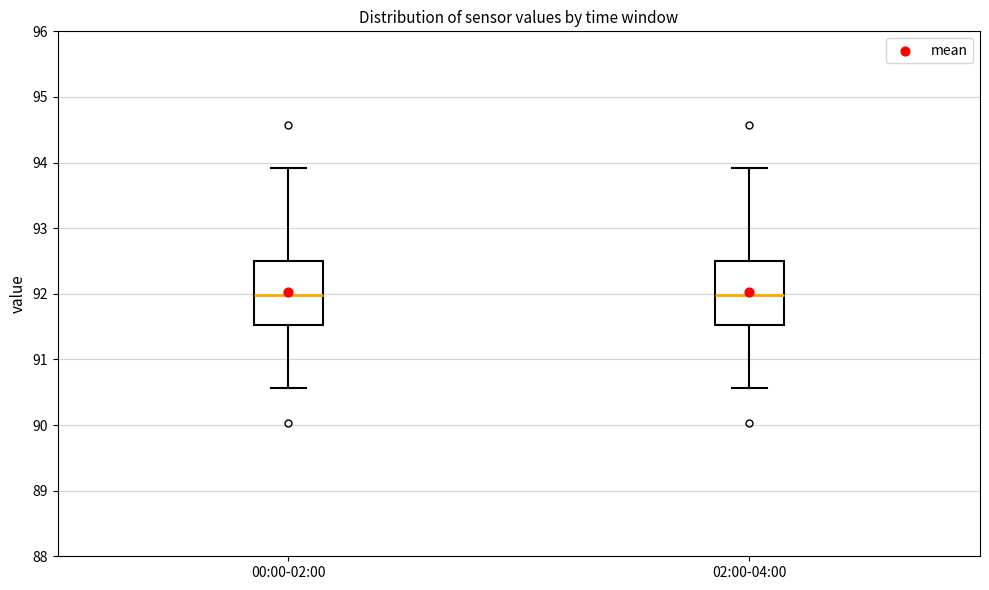

Where does the median line of the box for 02:00-04:00 sit on the y-axis? The values are not printed on the chart, so give them approximately, as read against the axis.

92.0